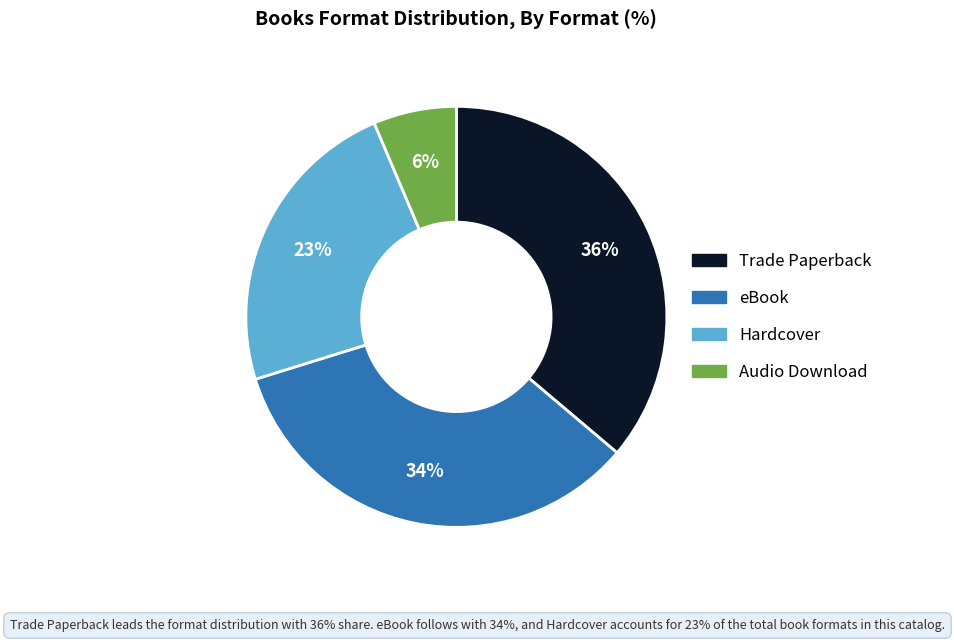

Which category has the biggest portion of the pie?

Trade Paperback